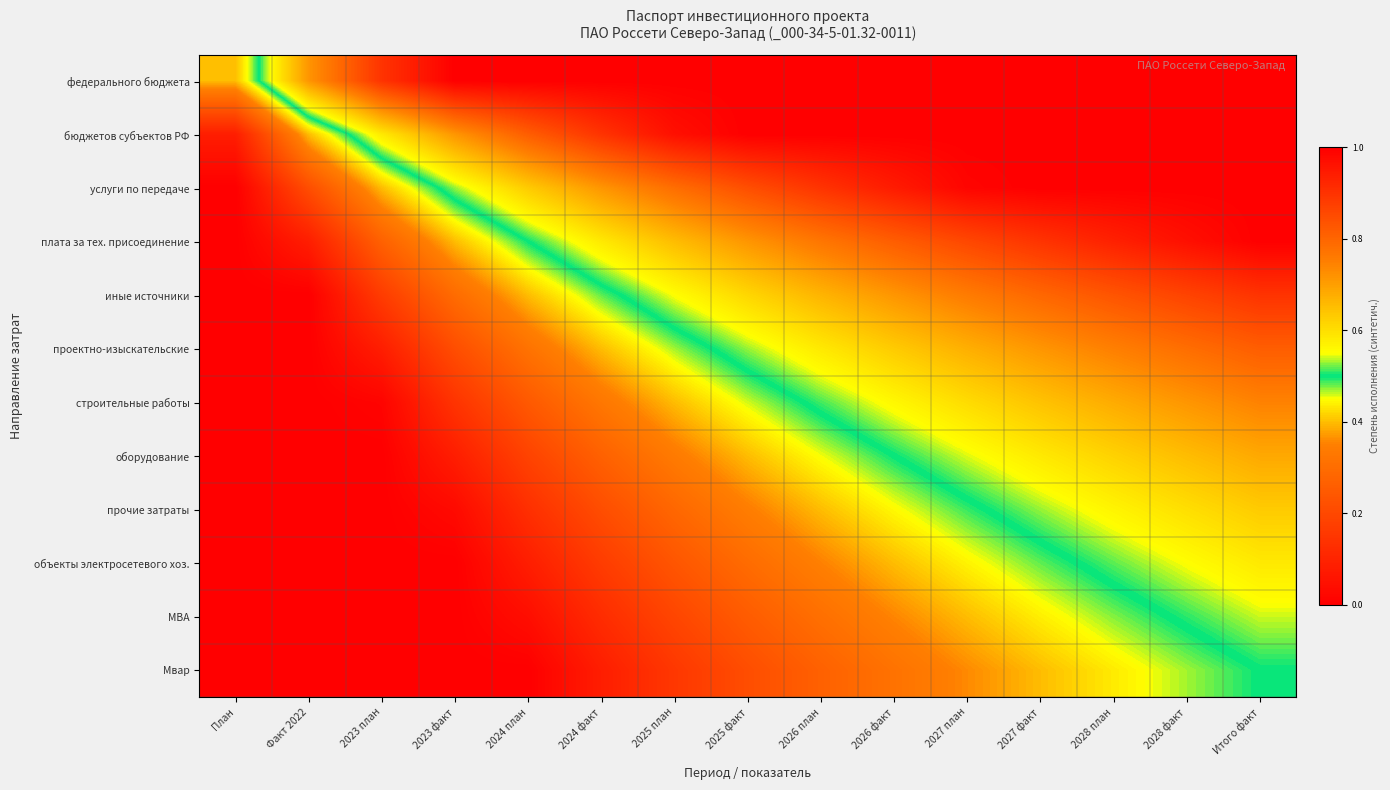

Reading left to right, what are all the values shown in this chart?

федерального бюджета: План=0.4	Факт 2022=0.7	2023 план=0.9	2023 факт=1.0	2024 план=1.0	2024 факт=1.0	2025 план=1.0	2025 факт=1.0	2026 план=1.0	2026 факт=1.0	2027 план=1.0	2027 факт=1.0	2028 план=1.0	2028 факт=1.0	Итого факт=1.0
бюджетов субъектов РФ: План=0.1	Факт 2022=0.4	2023 план=0.6	2023 факт=0.7	2024 план=0.8	2024 факт=0.9	2025 план=1.0	2025 факт=1.0	2026 план=1.0	2026 факт=1.0	2027 план=1.0	2027 факт=1.0	2028 план=1.0	2028 факт=1.0	Итого факт=1.0
услуги по передаче: План=0.0	Факт 2022=0.2	2023 план=0.4	2023 факт=0.5	2024 план=0.6	2024 факт=0.7	2025 план=0.8	2025 факт=0.8	2026 план=0.9	2026 факт=0.9	2027 план=1.0	2027 факт=1.0	2028 план=1.0	2028 факт=1.0	Итого факт=1.0
плата за тех. присоединение: План=0.0	Факт 2022=0.1	2023 план=0.3	2023 факт=0.4	2024 план=0.5	2024 факт=0.6	2025 план=0.7	2025 факт=0.7	2026 план=0.8	2026 факт=0.8	2027 план=0.9	2027 факт=0.9	2028 план=0.9	2028 факт=1.0	Итого факт=1.0
иные источники: План=0.0	Факт 2022=0.0	2023 план=0.2	2023 факт=0.3	2024 план=0.4	2024 факт=0.5	2025 план=0.6	2025 факт=0.6	2026 план=0.7	2026 факт=0.7	2027 план=0.8	2027 факт=0.8	2028 план=0.8	2028 факт=0.9	Итого факт=0.9
проектно-изыскательские: План=0.0	Факт 2022=0.0	2023 план=0.1	2023 факт=0.2	2024 план=0.3	2024 факт=0.4	2025 план=0.5	2025 факт=0.5	2026 план=0.6	2026 факт=0.6	2027 план=0.7	2027 факт=0.7	2028 план=0.8	2028 факт=0.8	Итого факт=0.8
строительные работы: План=0.0	Факт 2022=0.0	2023 план=0.0	2023 факт=0.1	2024 план=0.2	2024 факт=0.3	2025 план=0.4	2025 факт=0.5	2026 план=0.5	2026 факт=0.6	2027 план=0.6	2027 факт=0.6	2028 план=0.7	2028 факт=0.7	Итого факт=0.7
оборудование: План=0.0	Факт 2022=0.0	2023 план=0.0	2023 факт=0.1	2024 план=0.2	2024 факт=0.3	2025 план=0.3	2025 факт=0.4	2026 план=0.5	2026 факт=0.5	2027 план=0.5	2027 факт=0.6	2028 план=0.6	2028 факт=0.7	Итого факт=0.7
прочие затраты: План=0.0	Факт 2022=0.0	2023 план=0.0	2023 факт=0.0	2024 план=0.1	2024 факт=0.2	2025 план=0.3	2025 факт=0.3	2026 план=0.4	2026 факт=0.4	2027 план=0.5	2027 факт=0.5	2028 план=0.6	2028 факт=0.6	Итого факт=0.6
объекты электросетевого хоз.: План=0.0	Факт 2022=0.0	2023 план=0.0	2023 факт=0.0	2024 план=0.1	2024 факт=0.2	2025 план=0.2	2025 факт=0.3	2026 план=0.4	2026 факт=0.4	2027 план=0.4	2027 факт=0.5	2028 план=0.5	2028 факт=0.6	Итого факт=0.6
МВА: План=0.0	Факт 2022=0.0	2023 план=0.0	2023 факт=0.0	2024 план=0.0	2024 факт=0.1	2025 план=0.2	2025 факт=0.3	2026 план=0.3	2026 факт=0.4	2027 план=0.4	2027 факт=0.4	2028 план=0.5	2028 факт=0.5	Итого факт=0.5
Мвар: План=0.0	Факт 2022=0.0	2023 план=0.0	2023 факт=0.0	2024 план=0.0	2024 факт=0.1	2025 план=0.2	2025 факт=0.2	2026 план=0.3	2026 факт=0.3	2027 план=0.4	2027 факт=0.4	2028 план=0.4	2028 факт=0.5	Итого факт=0.5